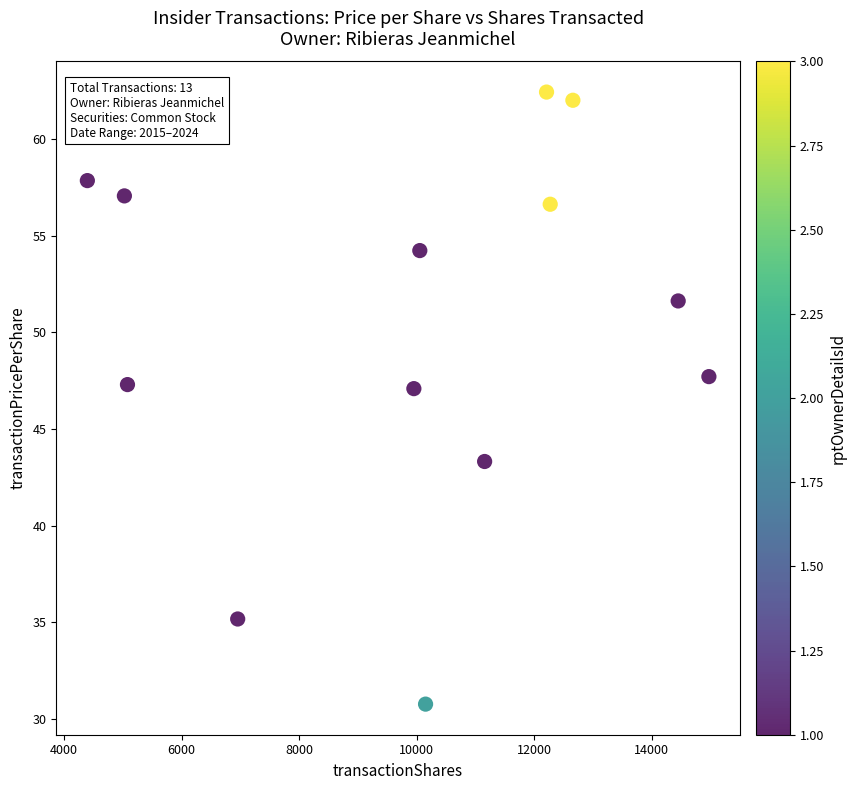

What is the range of Y values (max minus min)?

31.7